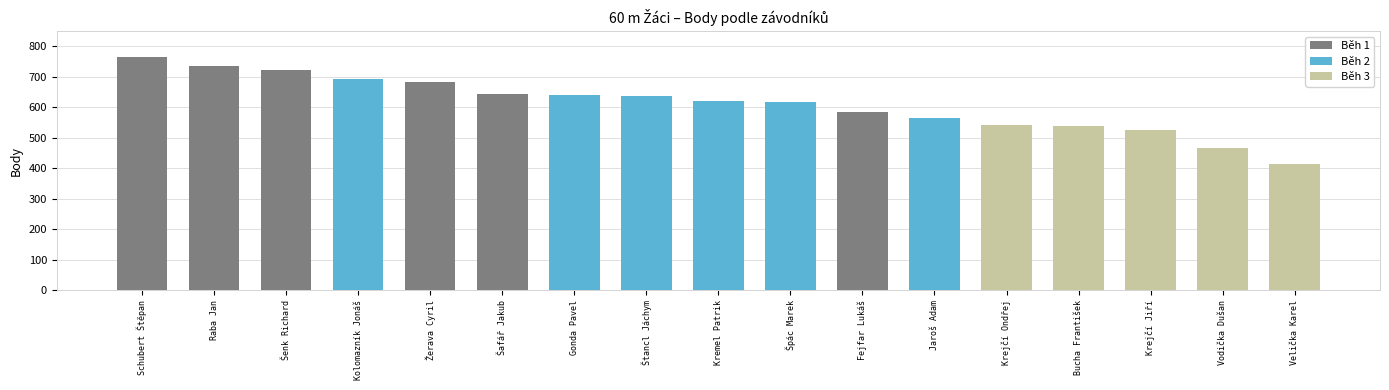

Which label corresponds to the largest value in the chart?

Schubert Štěpan